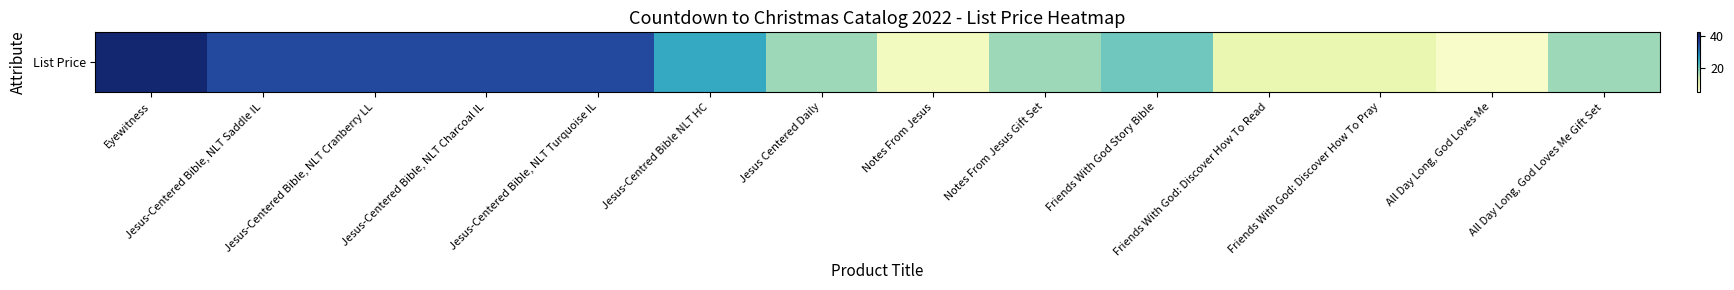

Which has a higher value, Friends With God: Discover How To Pray or Jesus Centered Daily?

Jesus Centered Daily